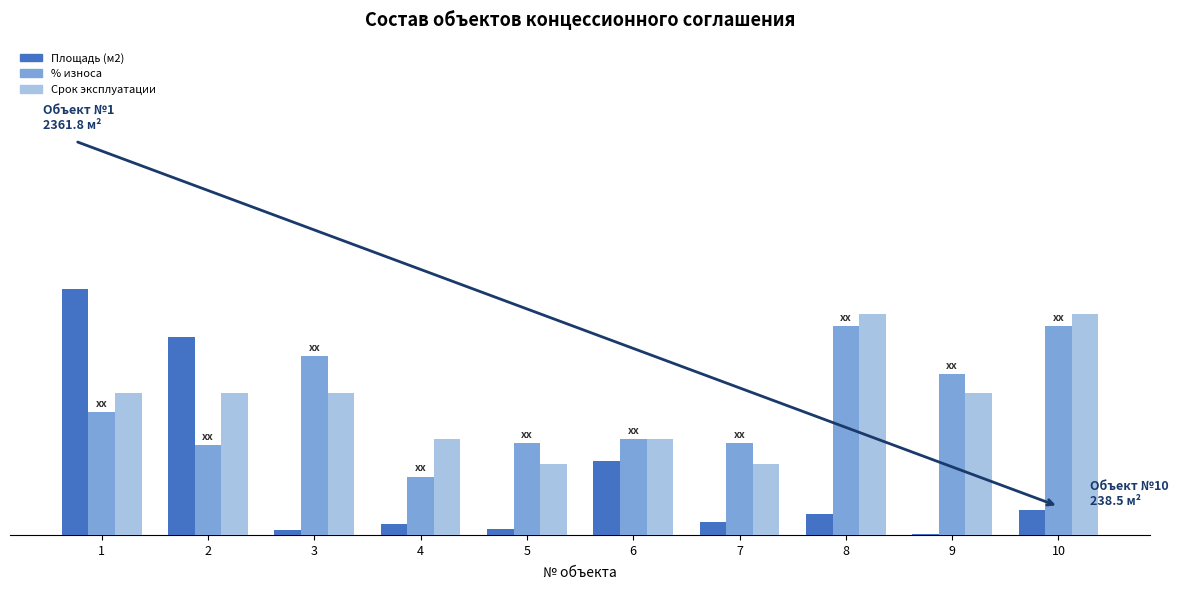

Are the bars grouped side by side (vs. stacked)?

Yes